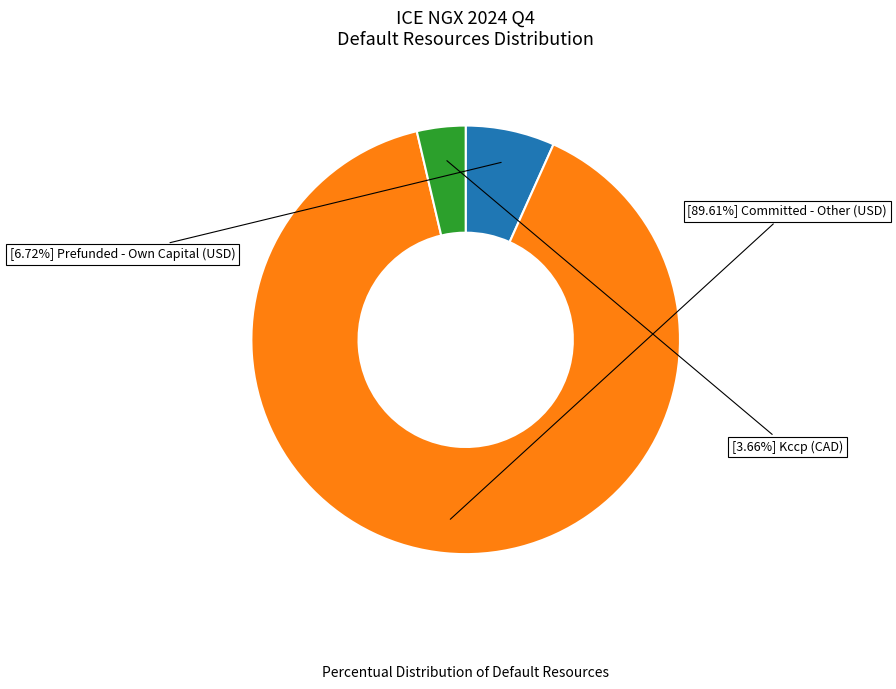

Is there any slice that represents more than half of the pie?

Yes